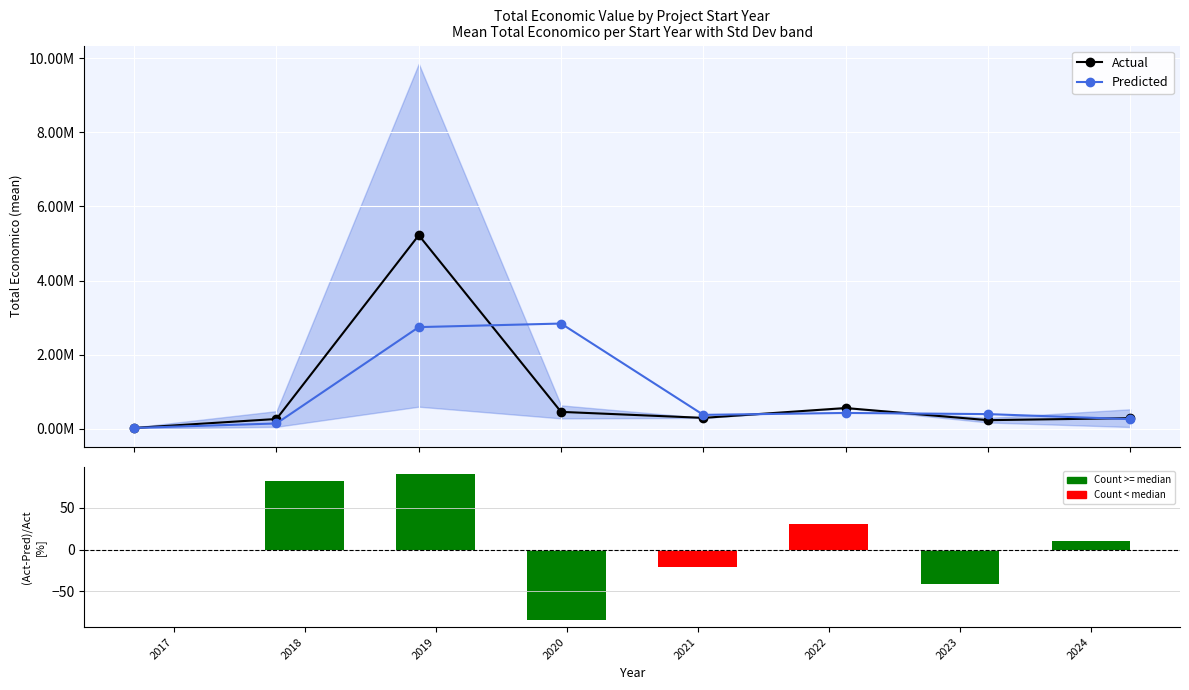

True or false: (Actual-Predicted)/Predicted [%] has a value of -106.1 at 2017.

False